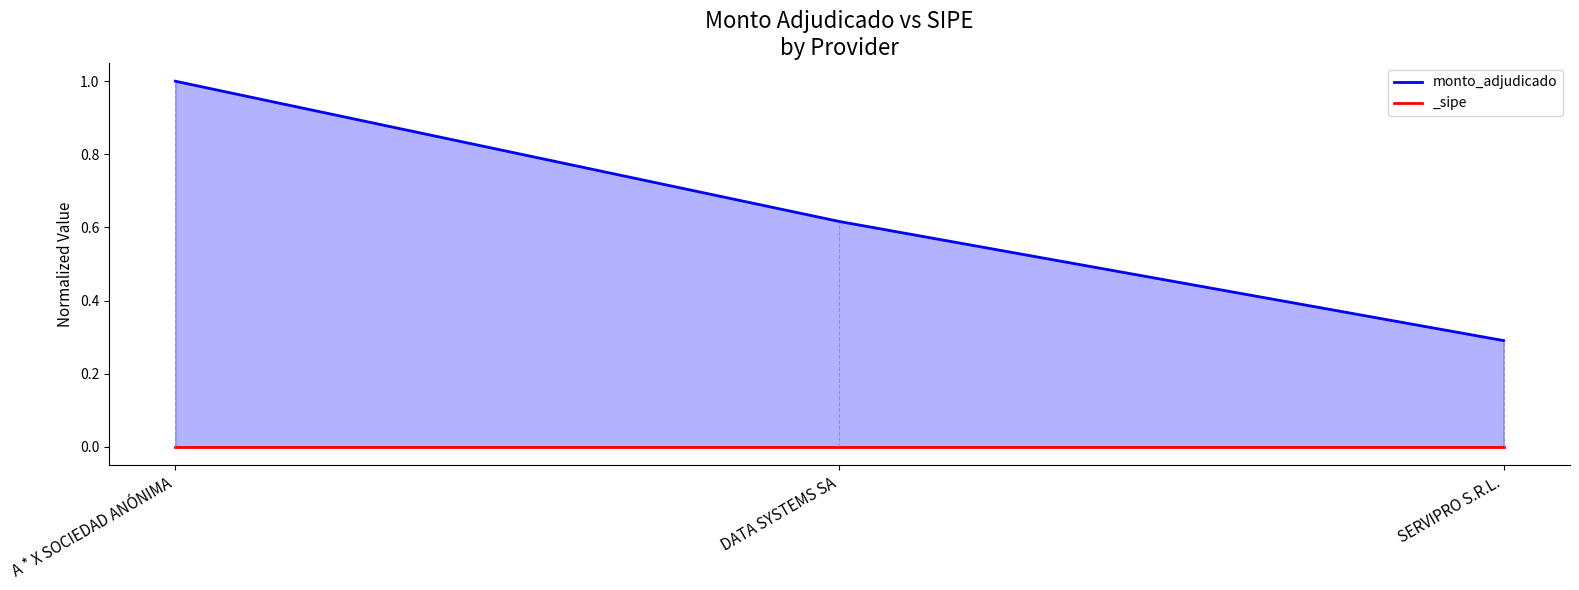

The chart shows a value of 0.3 at SERVIPRO S.R.L.. True or false?

True